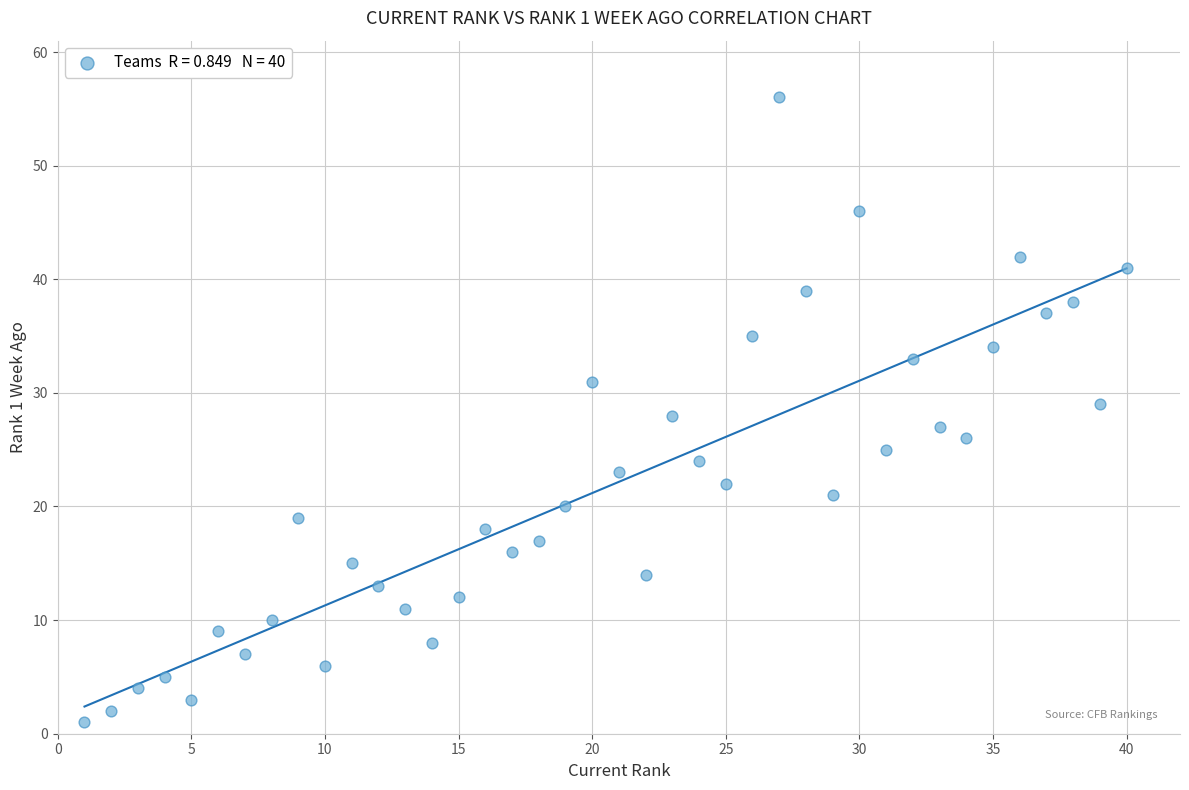

What is the range of Y values (max minus min)?

55